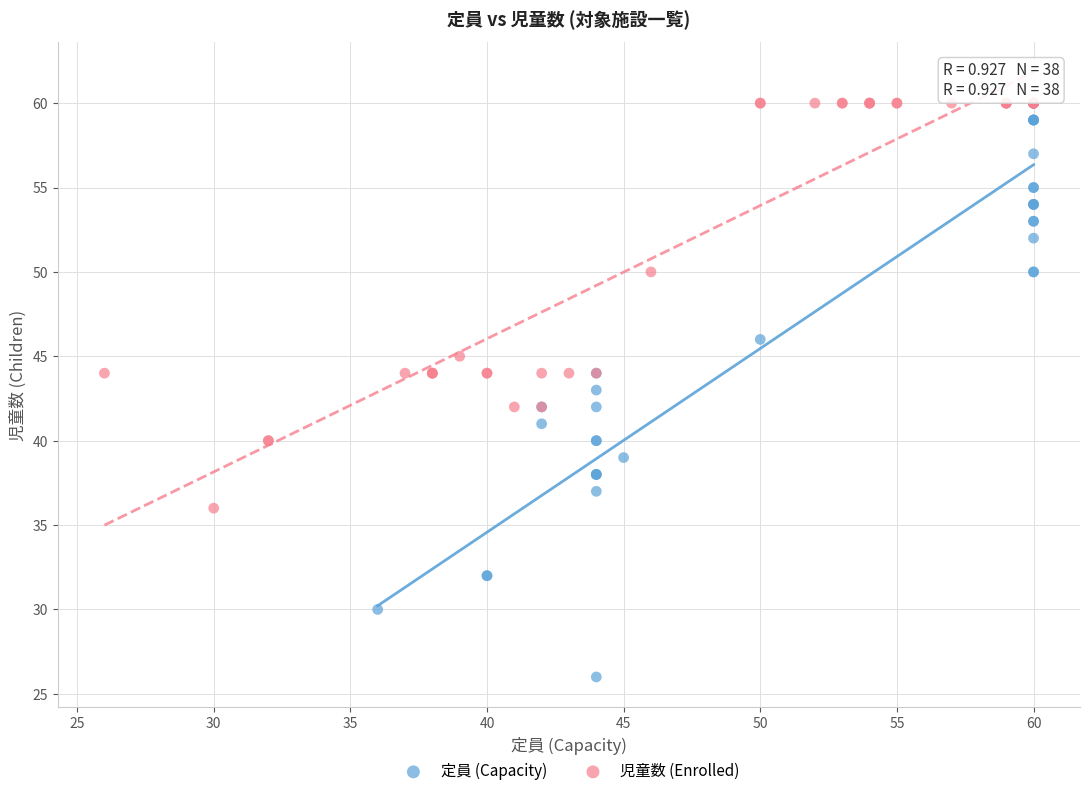

Which series contains the lowest Y value?

定員 (Capacity)